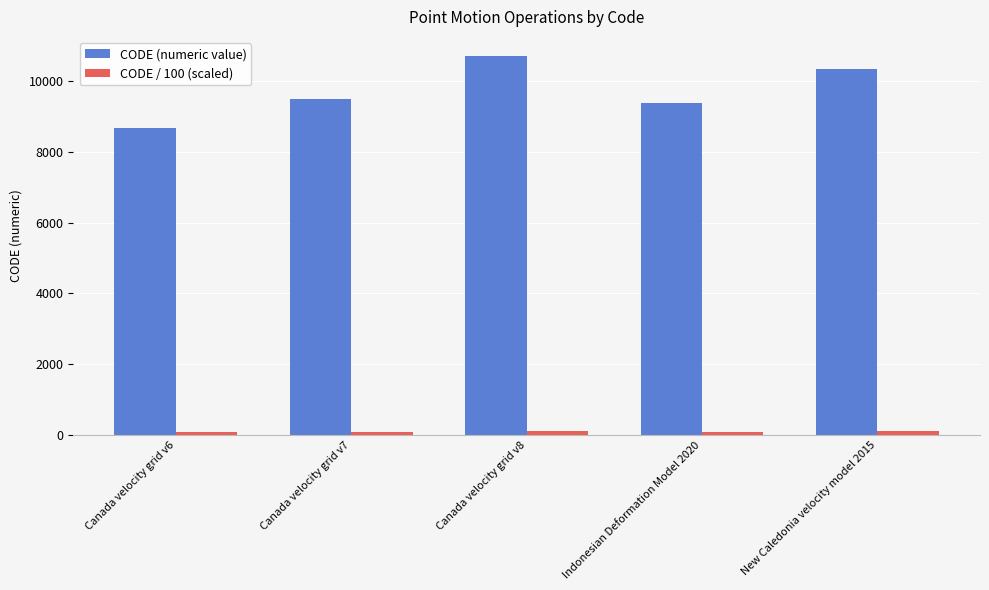

What is the label of the 2nd bar from the left?

Canada velocity grid v7